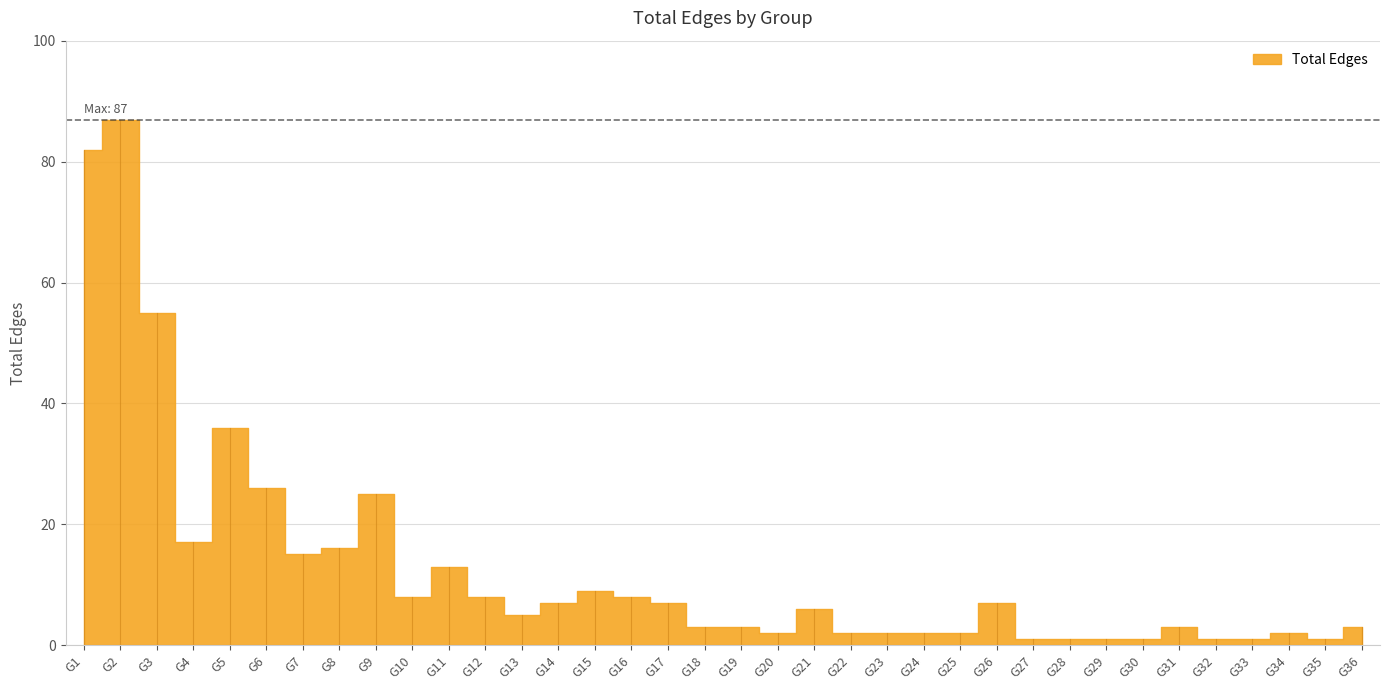

What is the sum of the values at G35 and G31?

4